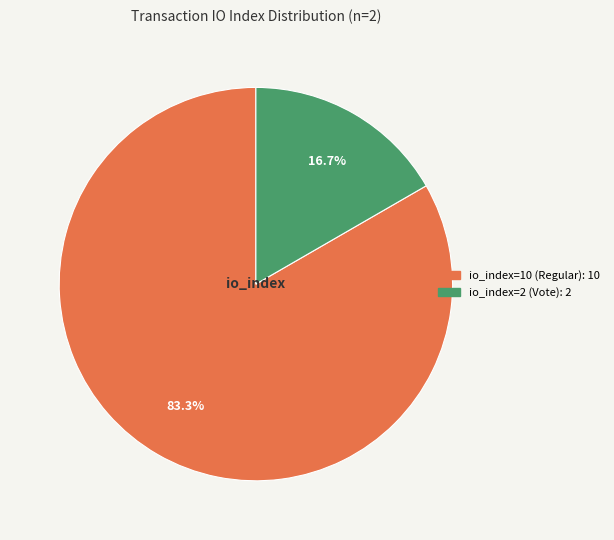

To the nearest percent, what is the difference between the largest and smallest slice percentages?

67%